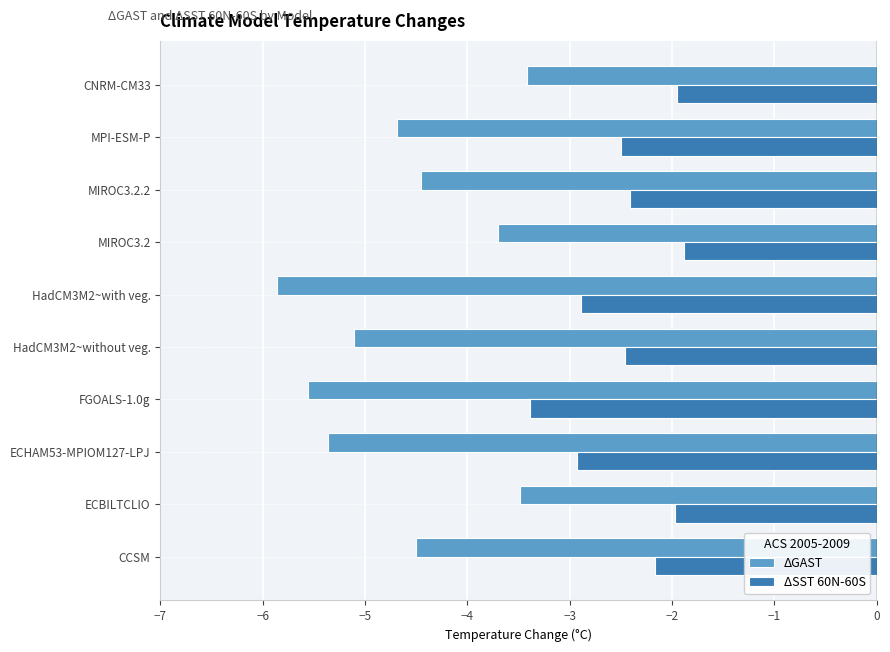

What is the sum of the ΔGAST values at ECBILTCLIO and MIROC3.2.2?

-7.9